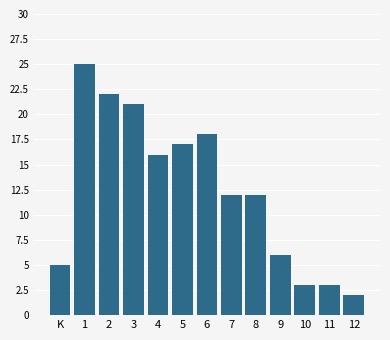

Reading right to left, extract all data points from this chart.

2	3	3	6	12	12	18	17	16	21	22	25	5